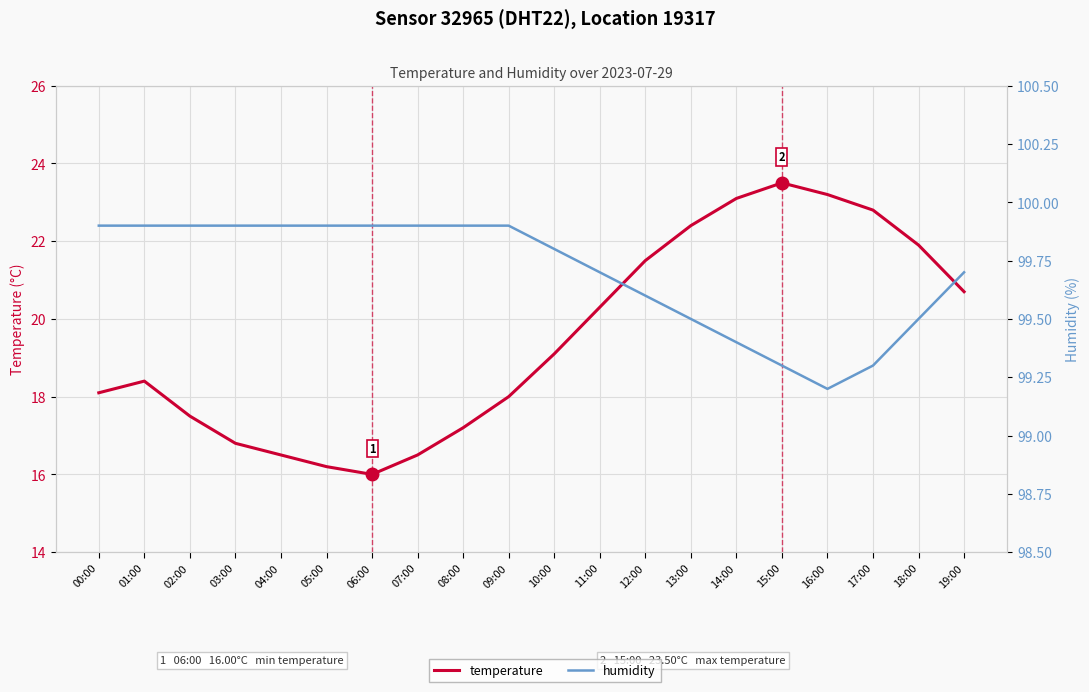

What is the difference between the highest and lowest values at 11:00?

79.4